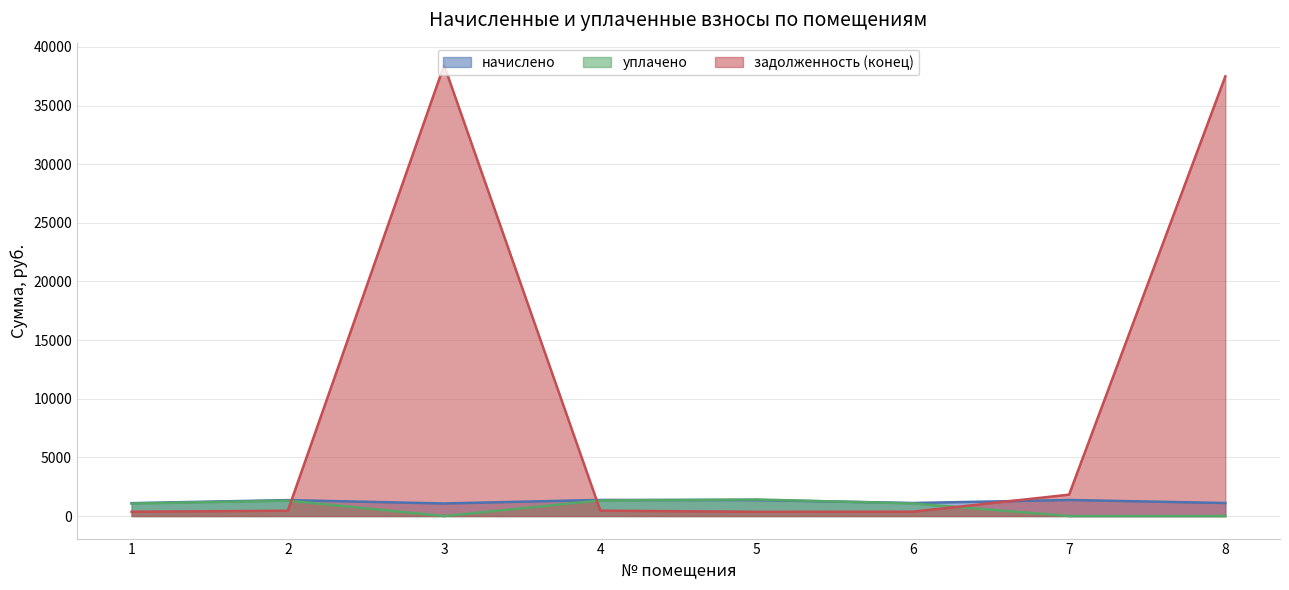

Between which two adjacent categories do задолженность (конец) and начислено first intersect?

2 and 3